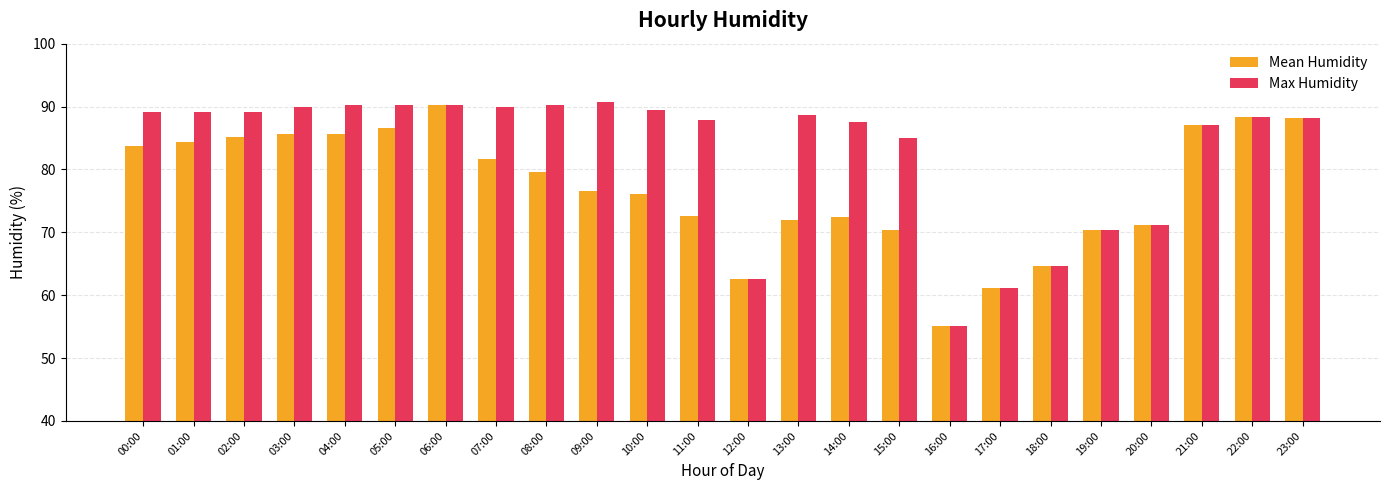

What is the difference between the second highest and second lowest values in the Mean Humidity series?

27.2